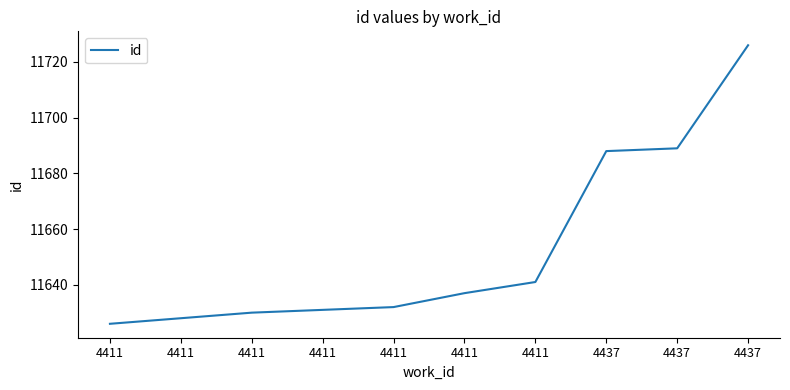

What is the sum of the values at 4437 and 4411?

23319